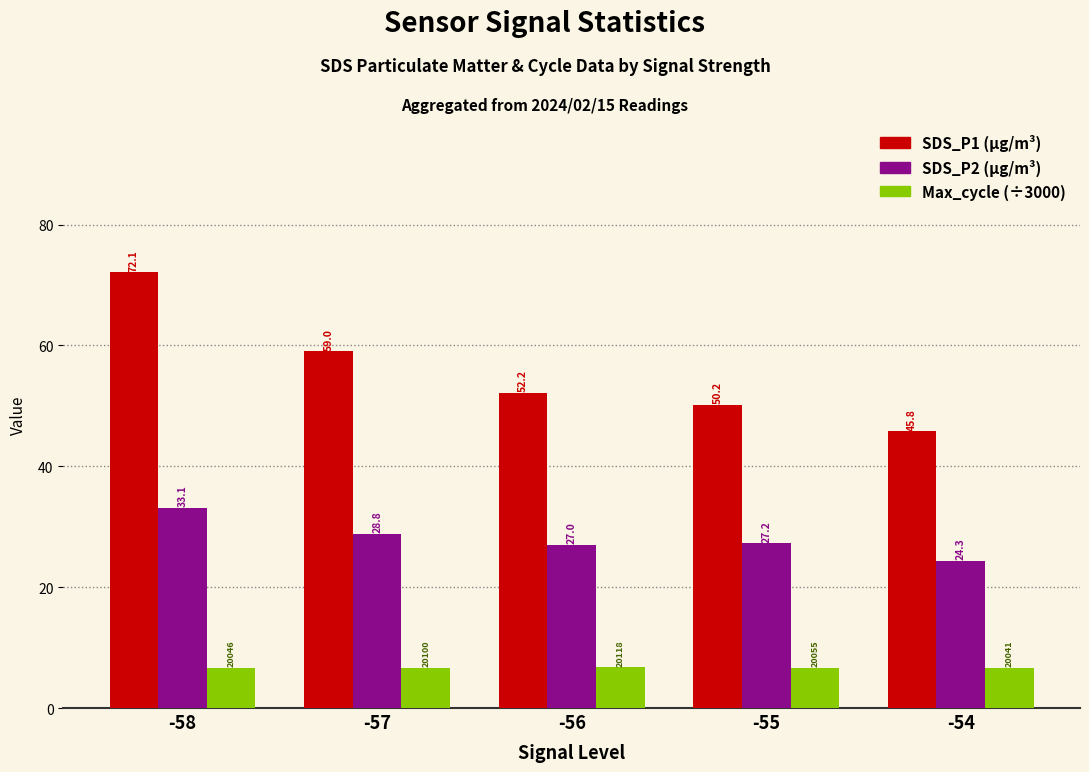

What is the total value across all series at -54?

76.8